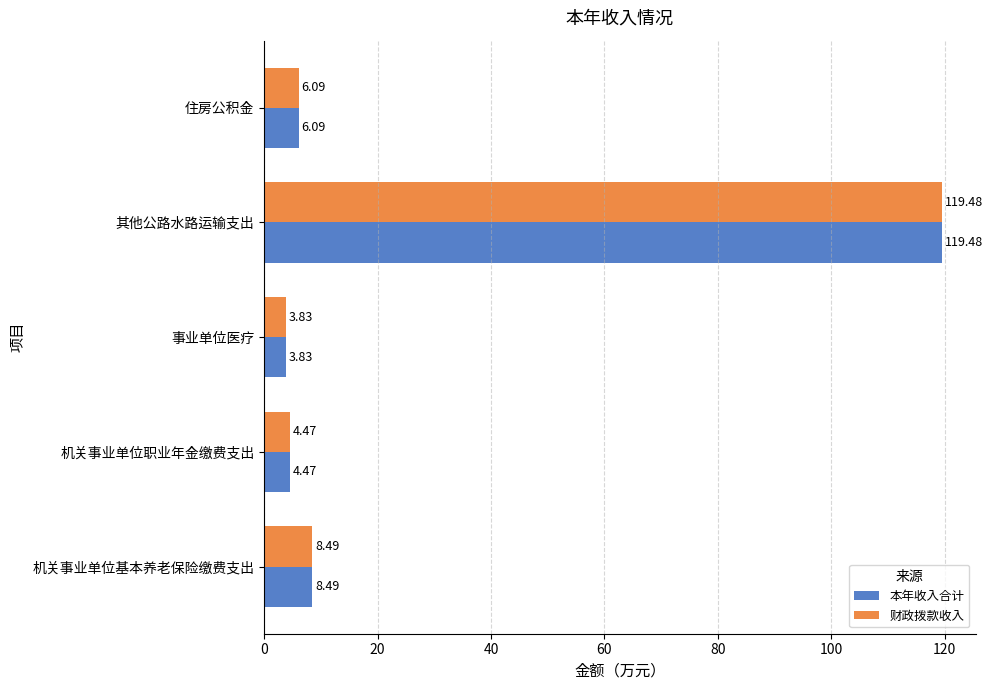

How many values in the 财政拨款收入 series are below 6?

2